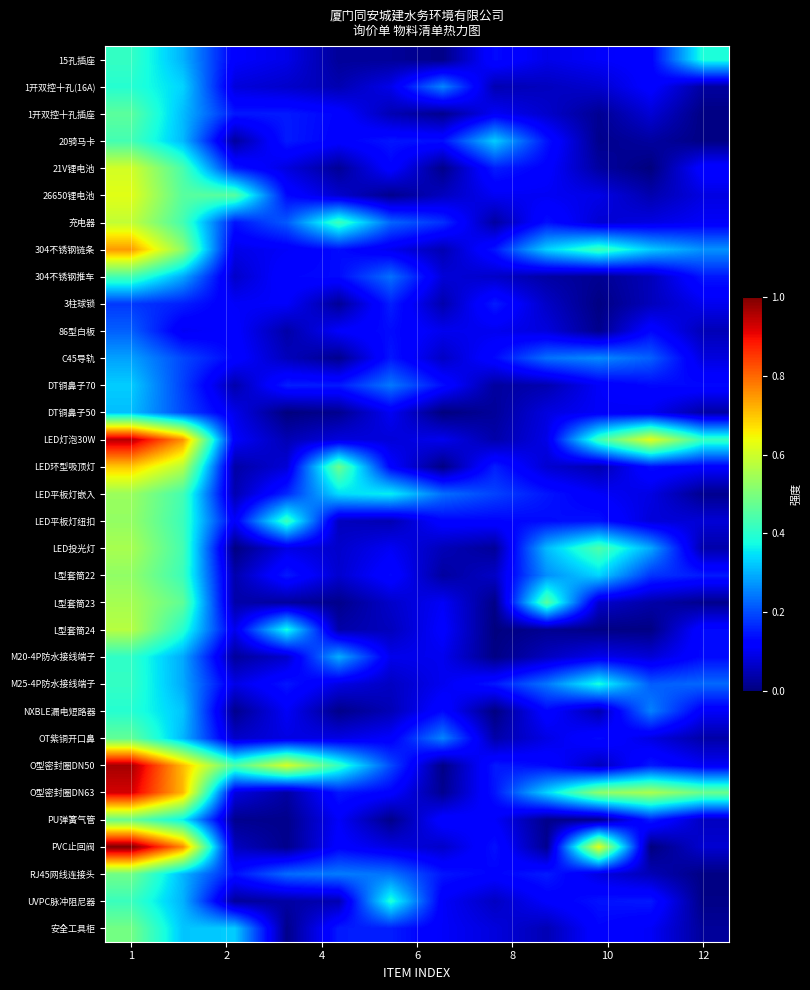

At which category is the sum across all series the highest?

1